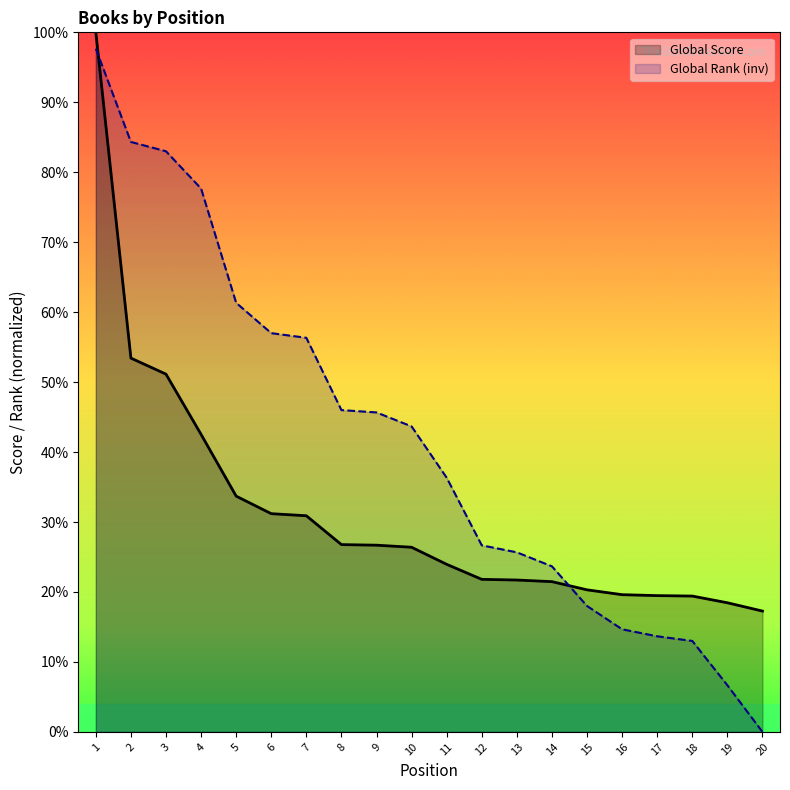

How many times do Global Rank and Global Score cross each other?

2